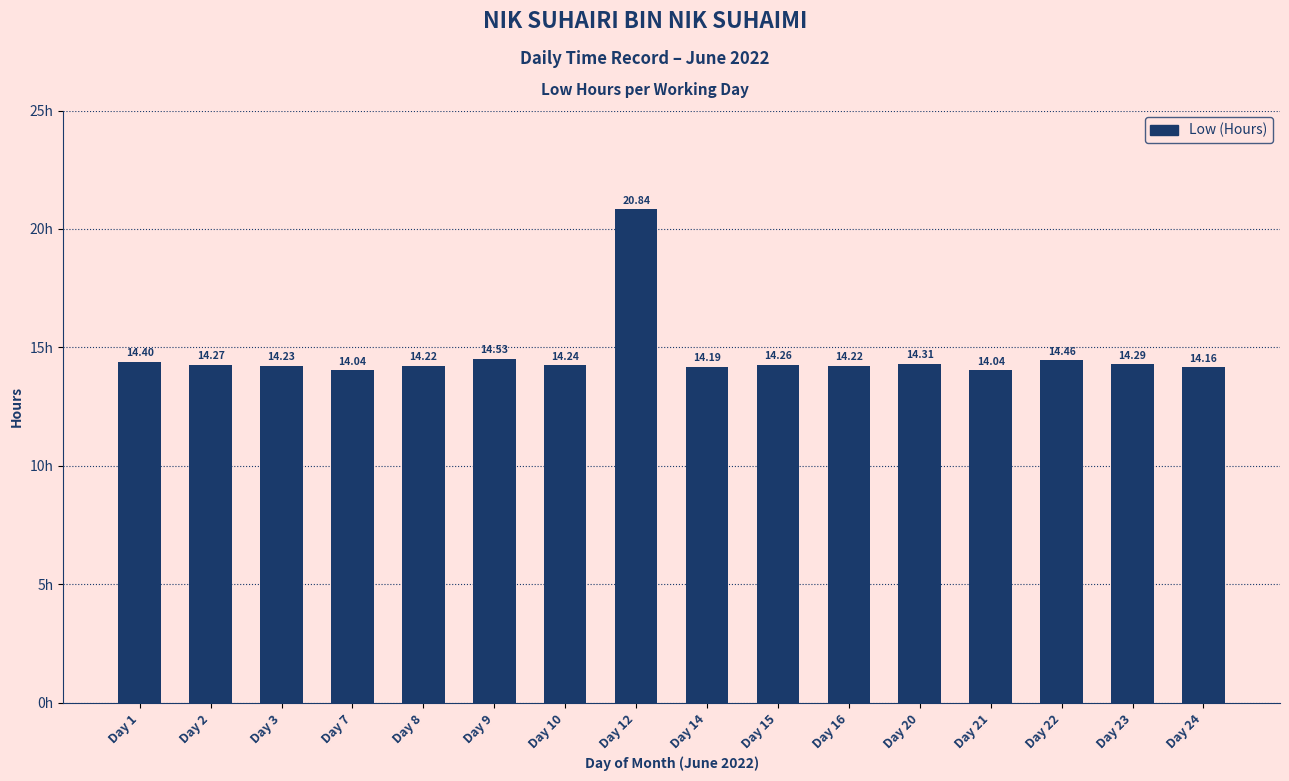

What is the sum of all values?

234.7